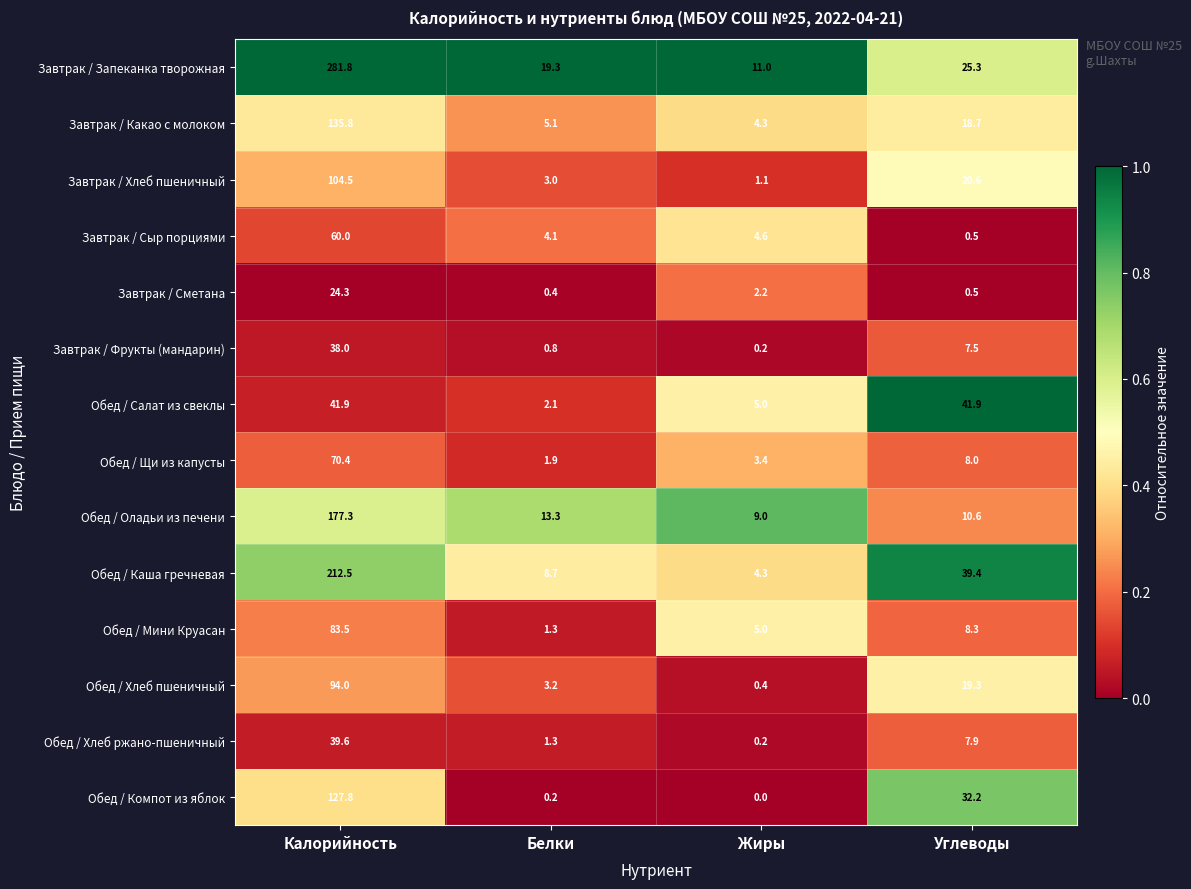

At which category does the chart reach its peak across all series?

Калорийность